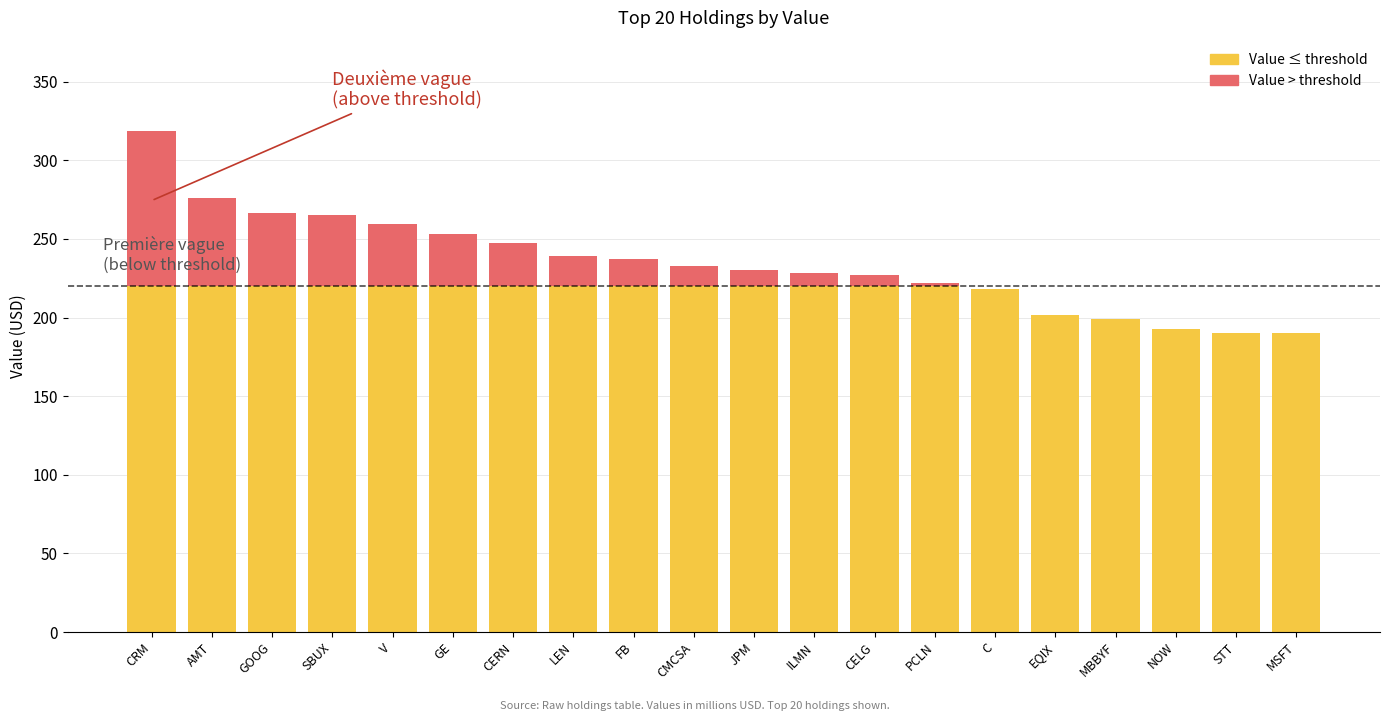

At which category is the sum across all series the highest?

CRM